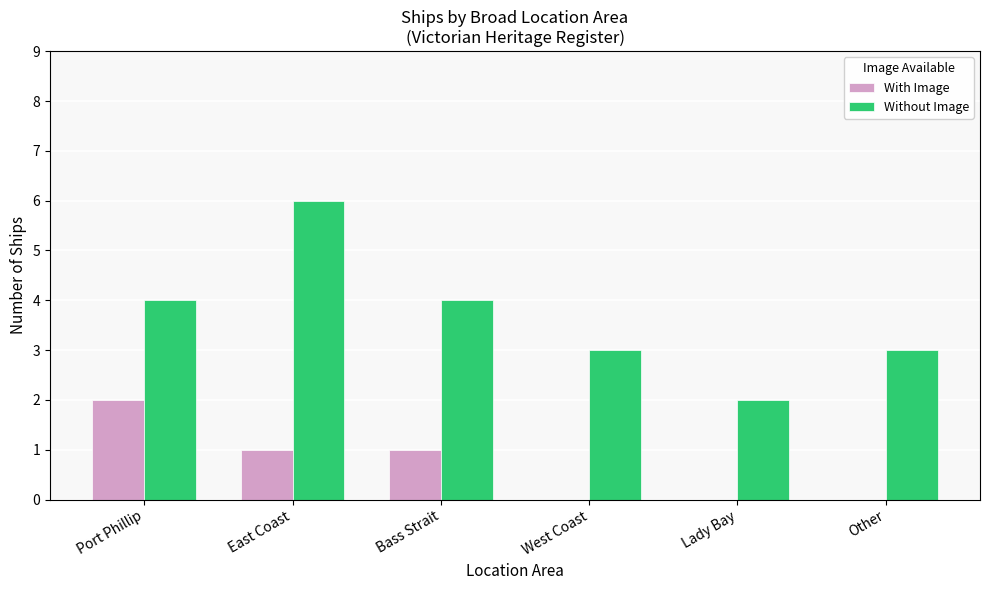

What is the spread (max minus min) of values at Lady Bay?

2